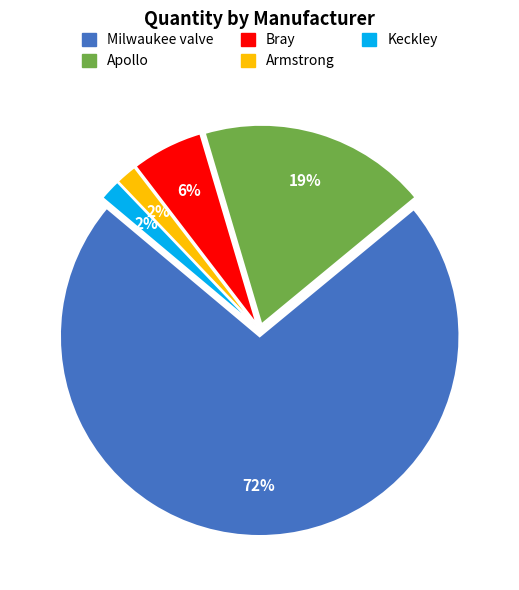

Which category has the biggest portion of the pie?

Milwaukee valve